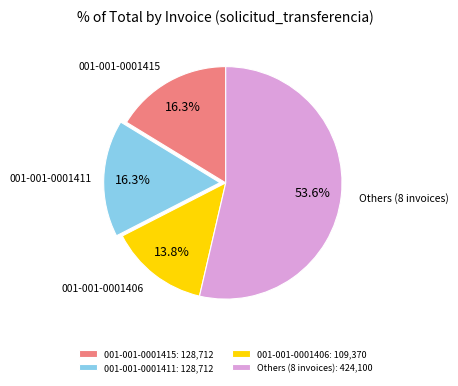

Does any single category account for the majority?

Yes